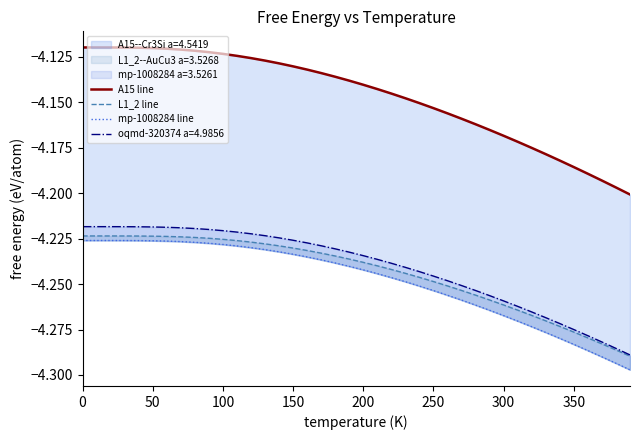

What position from the left is 100?

3